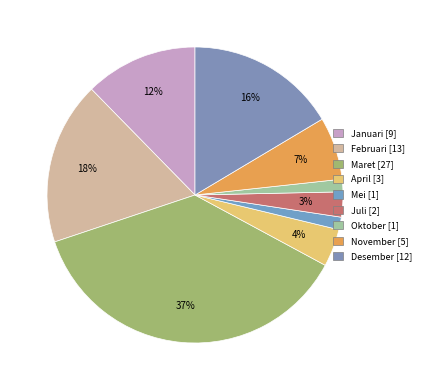

Combined, do Maret and Oktober account for over 50%?

No